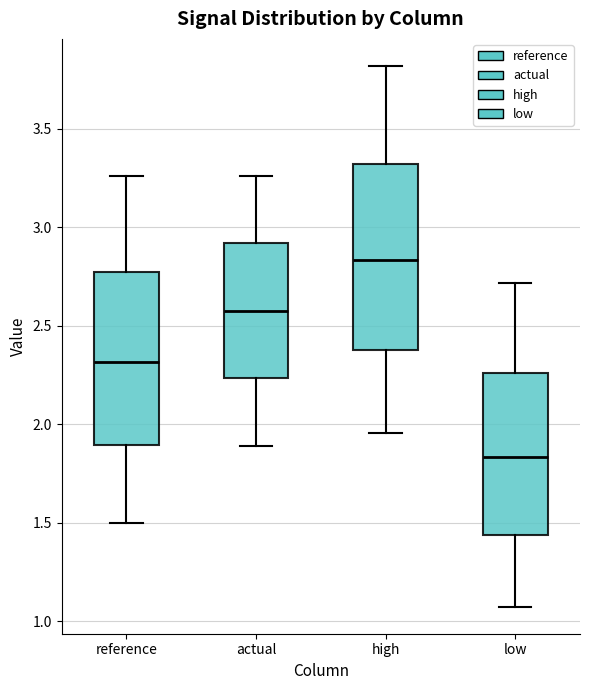

Where is the upper edge of the box for reference on the y-axis? The values are not printed on the chart, so give them approximately, as read against the axis.

2.75